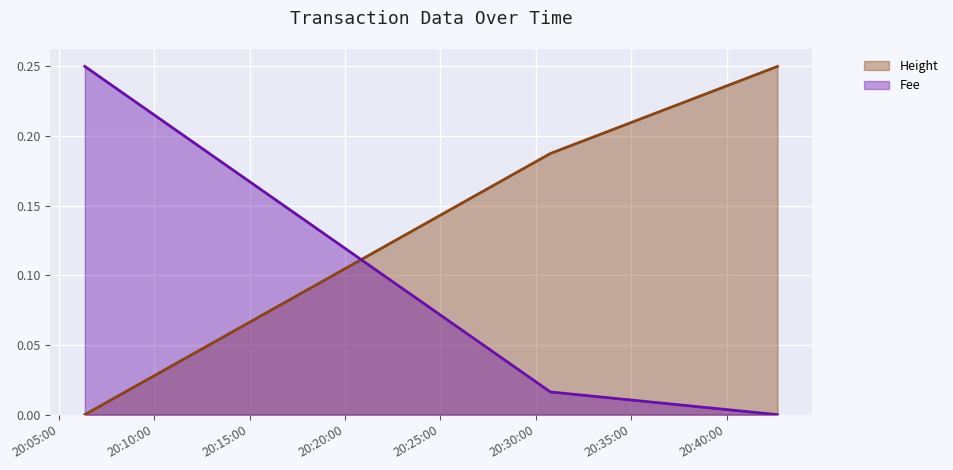

What position from the left is 2019-01-22 20:42:40?

3